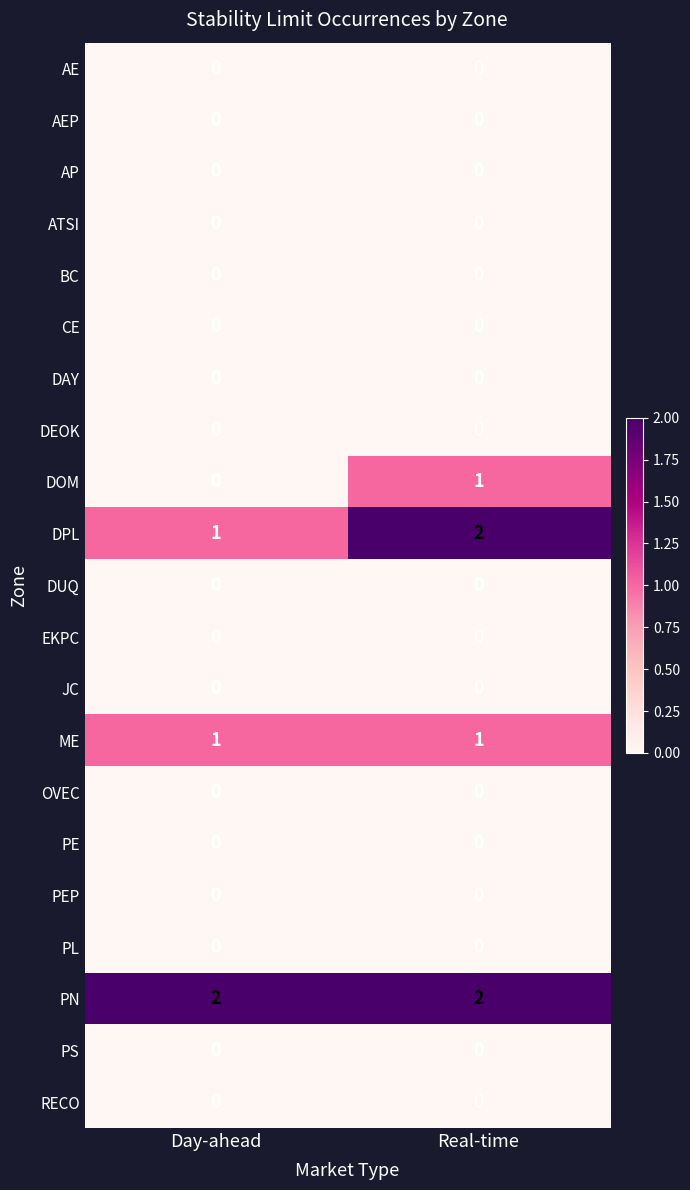

The value of JC at Real-time is 0. True or false?

True